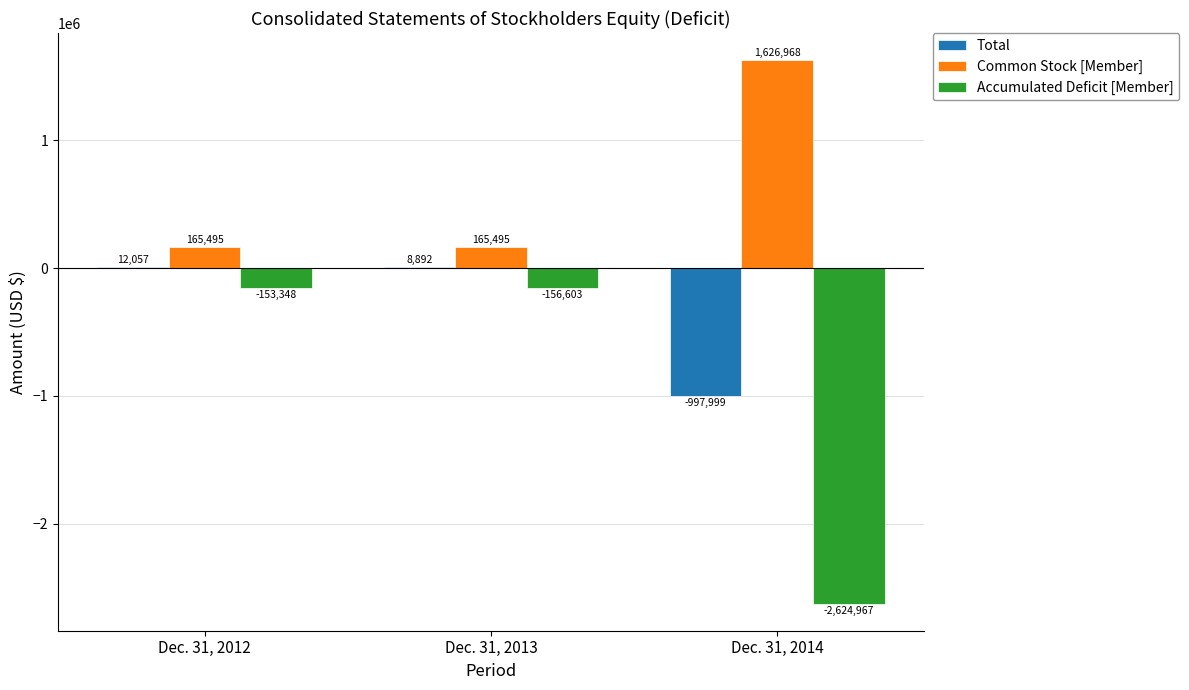

The value of Accumulated Deficit [Member] at Dec. 31, 2014 is -1830599. True or false?

False